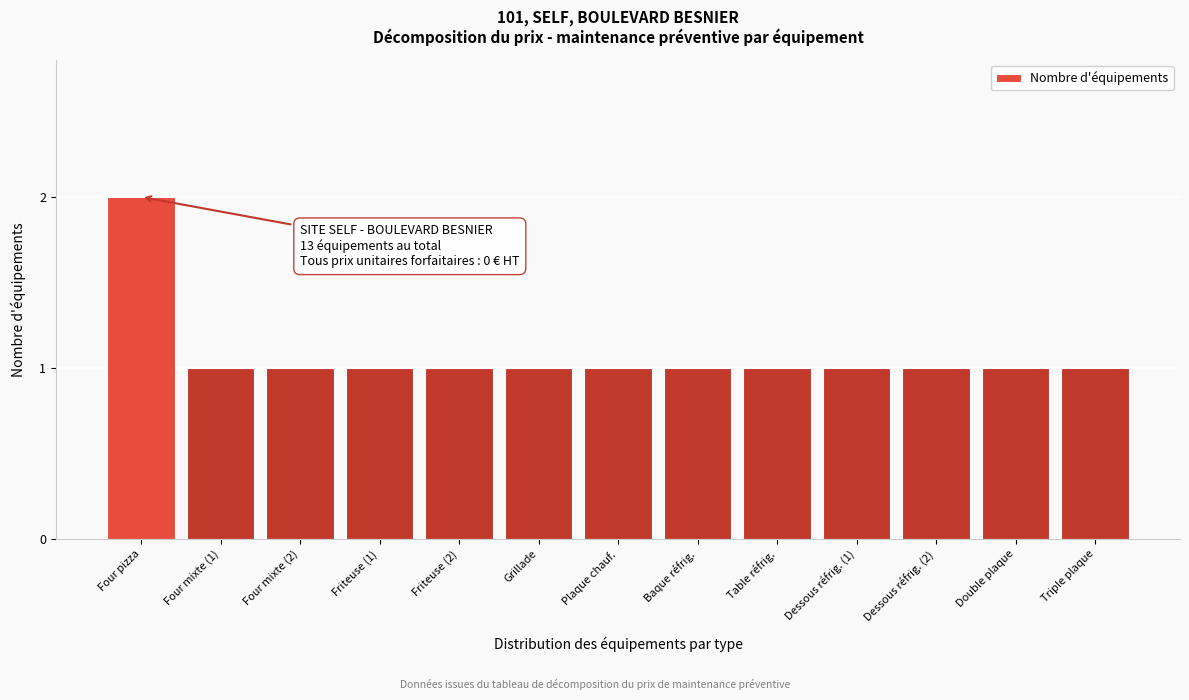

Reading left to right, list all the values displayed in this chart.

2	1	1	1	1	1	1	1	1	1	1	1	1